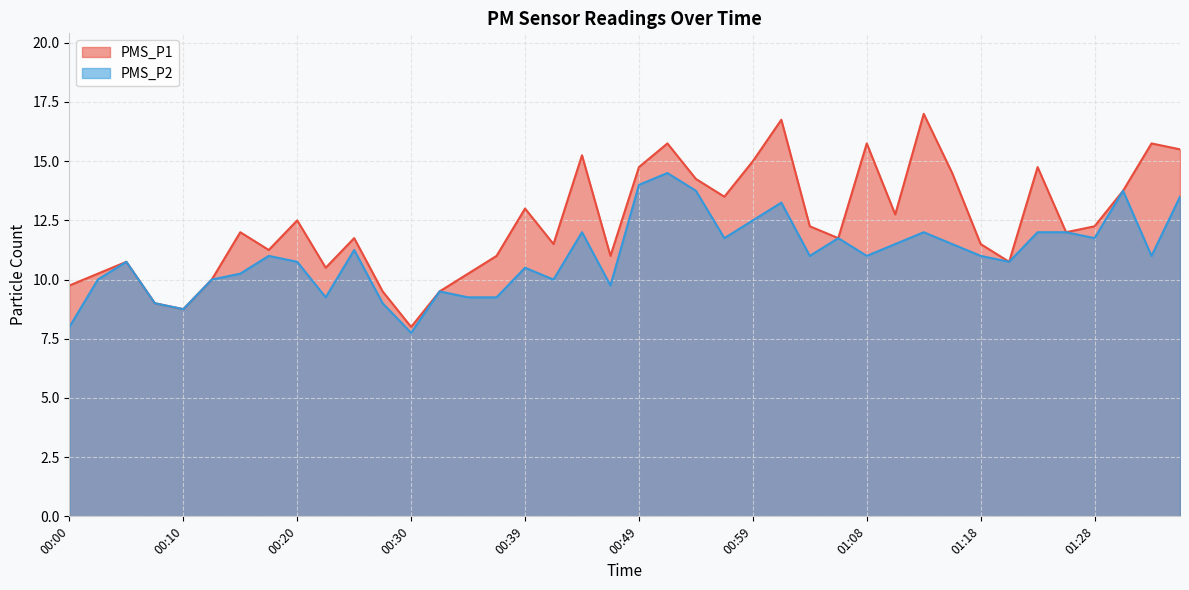

Count the number of data series in this chart.

2